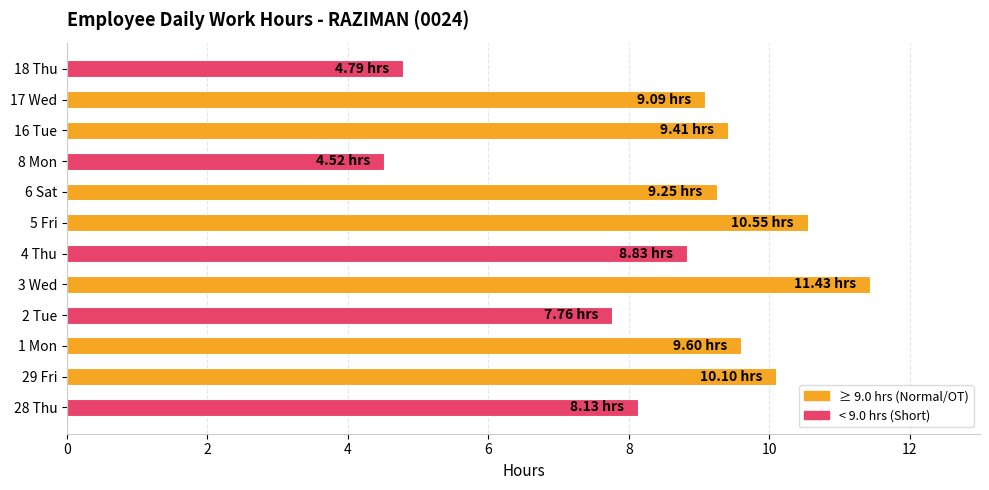

Which has a higher value, 17 Wed or 29 Fri?

29 Fri